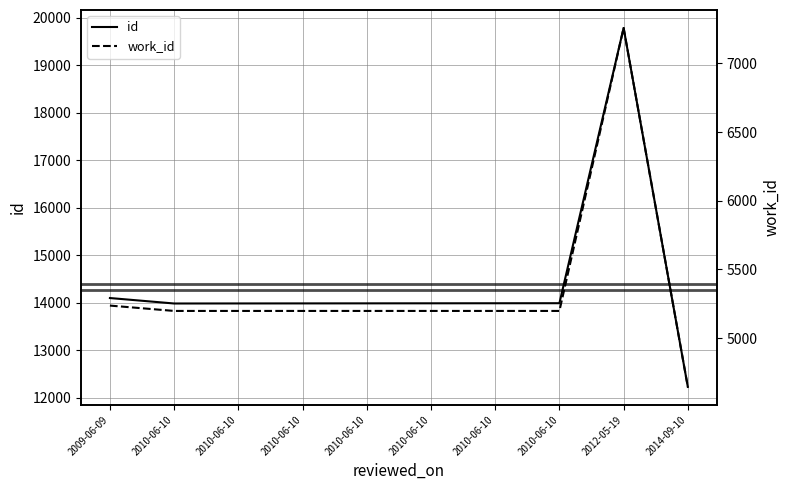

Does the chart have visible grid lines?

Yes